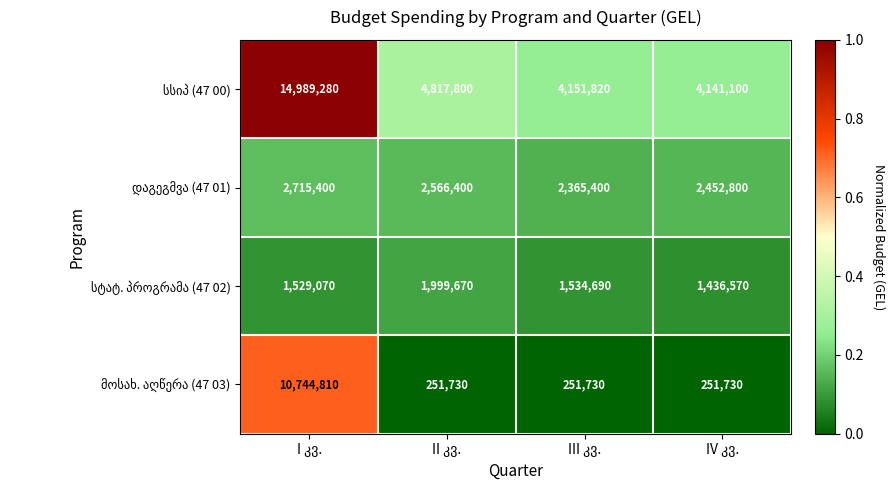

At how many categories does at least one series exceed 3036185?

4